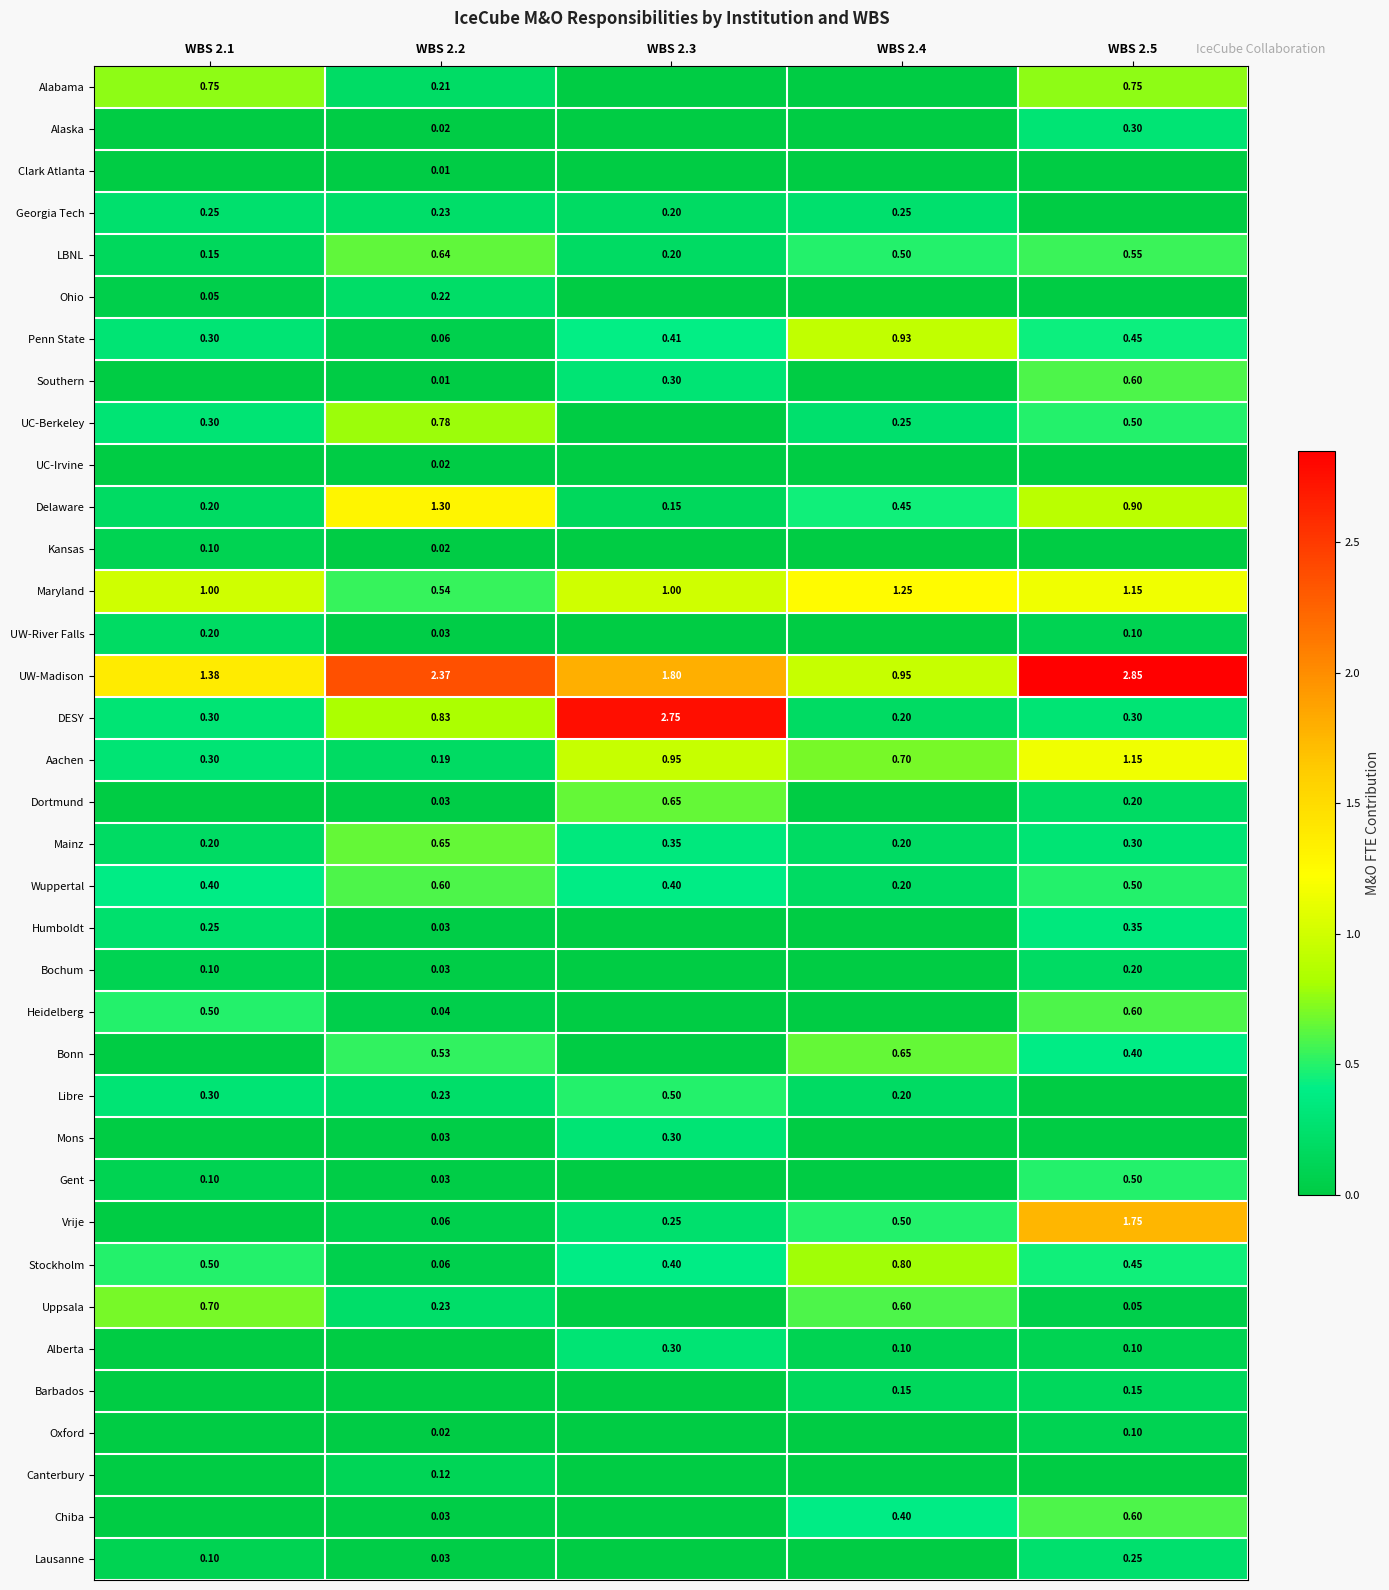

Is it true that UW-Madison equals 2.4 at WBS 2.1?

False